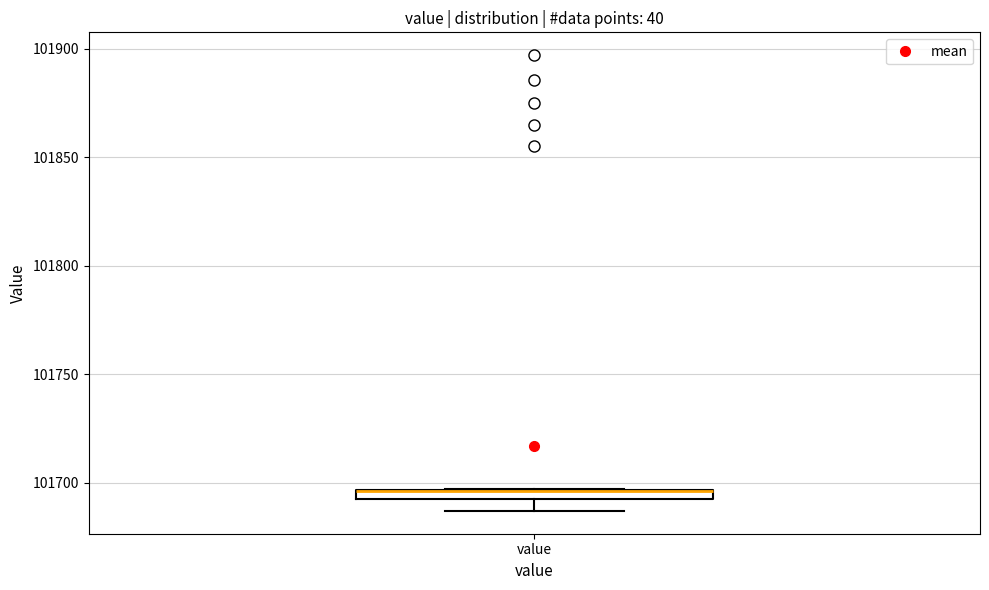

Where is the lower edge of the box for value on the y-axis? The values are not printed on the chart, so give them approximately, as read against the axis.

101690